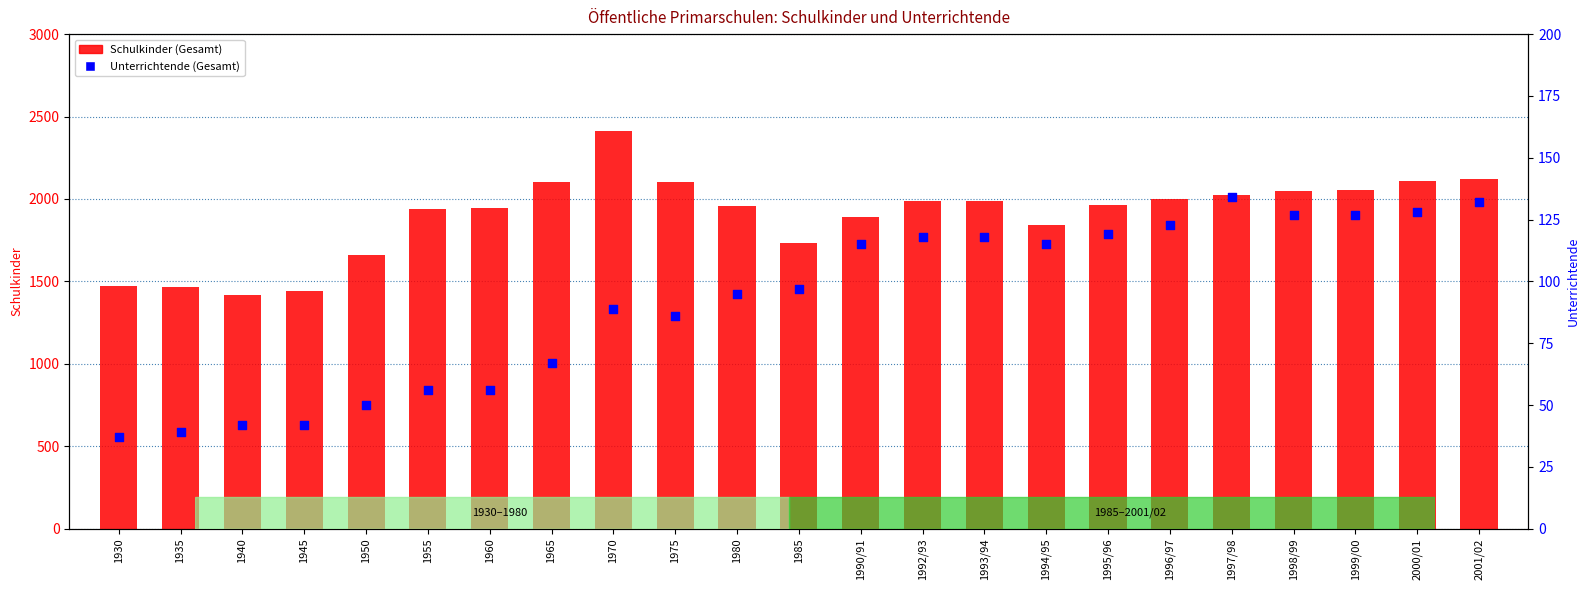

Which series has the largest Y range (max minus min)?

Schulkinder (Gesamt)